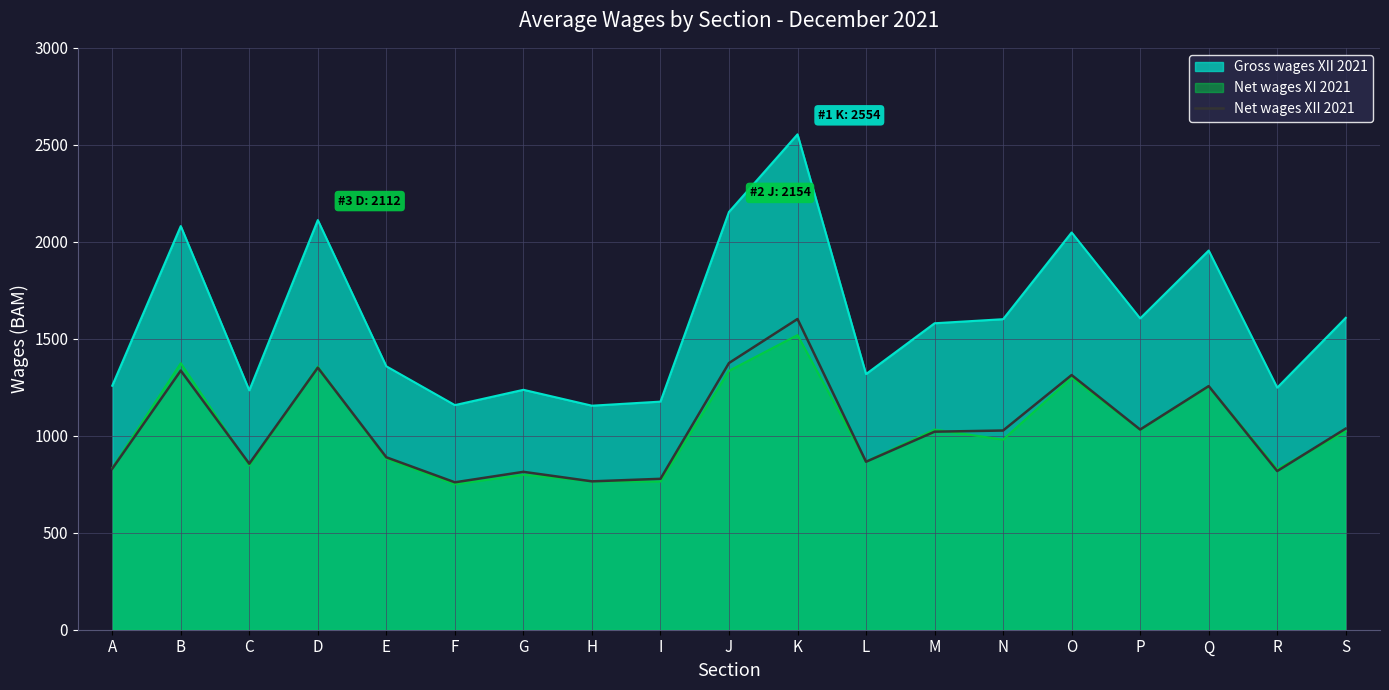

What is the spread (max minus min) of values at N?

621